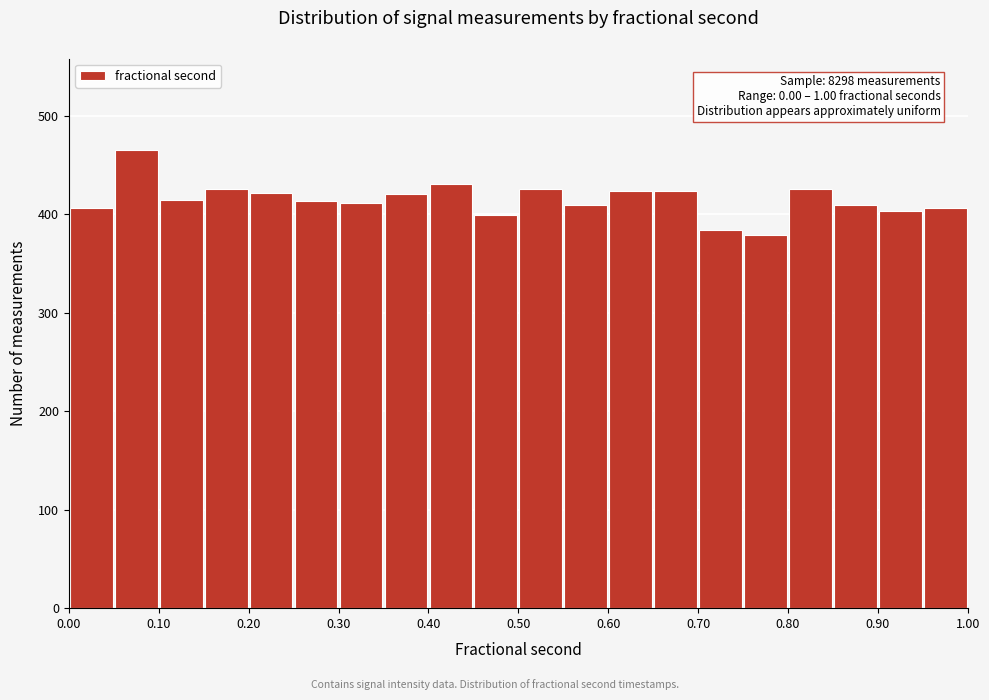

Over which range of the x-axis is the bar tallest?

0.05 to 0.10